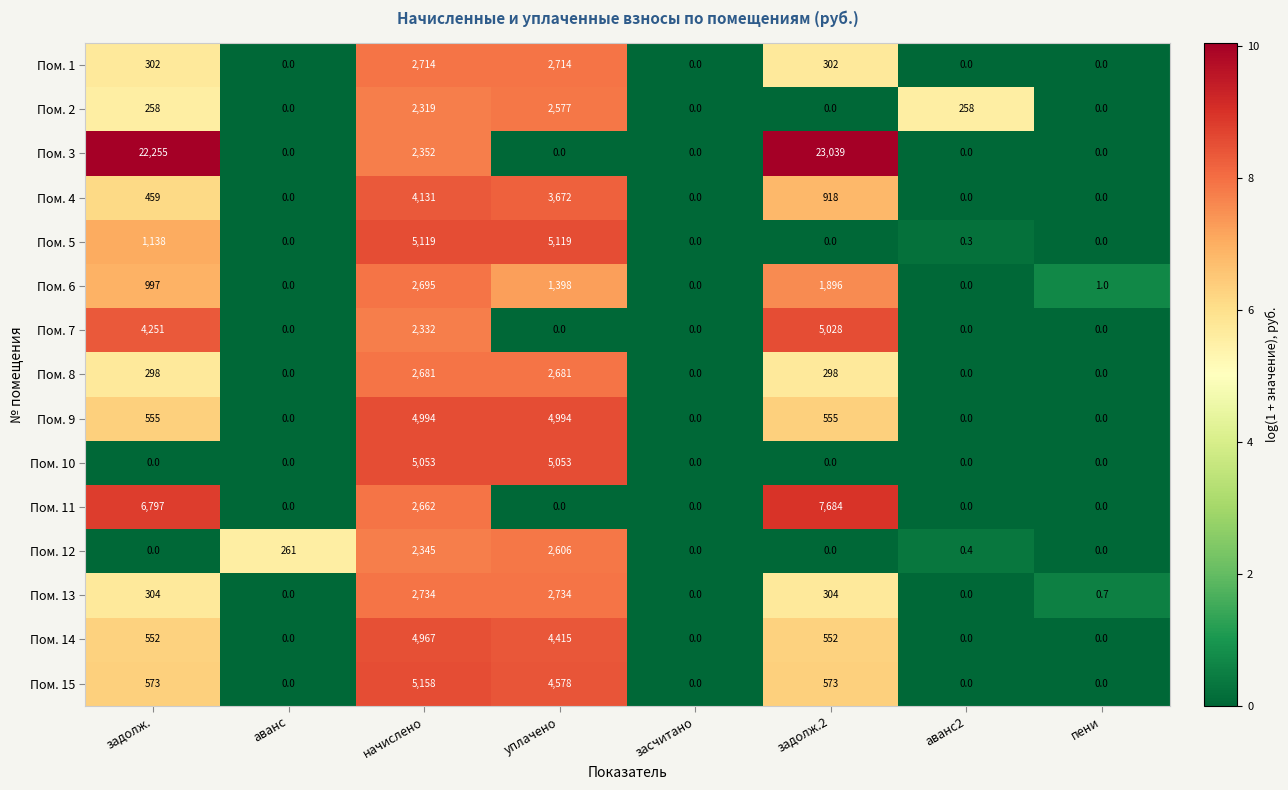

Which series has the largest total across all categories?

Пом. 3